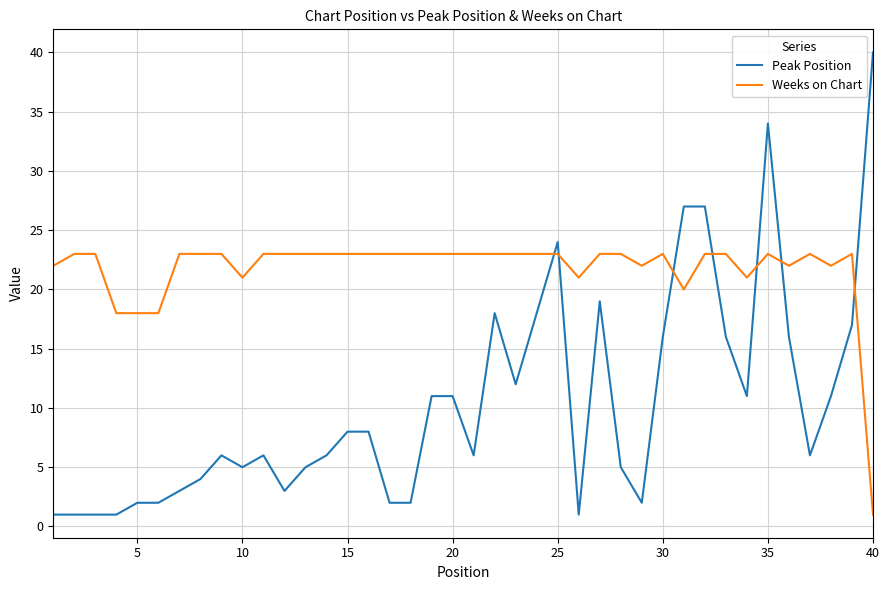

What is the maximum value shown in the chart?

40